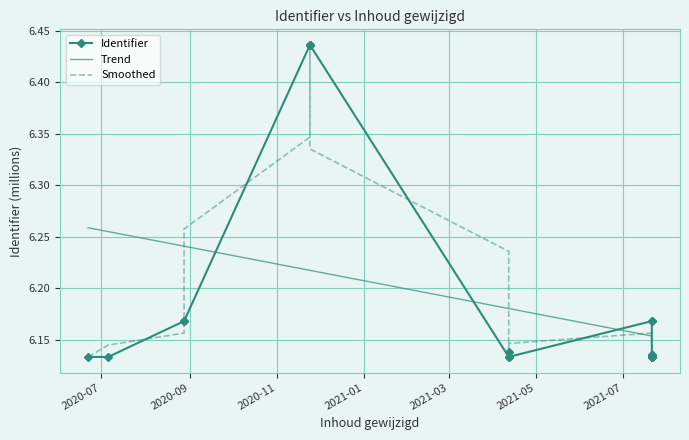

List the labels in order of value, largest first.

2020-11-24, 2020-11-24, 2020-11-24, 2021-07-21, 2021-07-21, 2020-08-28, 2020-08-28, 2021-04-12, 2021-07-21, 2021-07-21, 2021-07-21, 2021-07-21, 2021-07-21, 2021-07-21, 2021-07-21, 2021-07-21, 2021-04-12, 2021-04-12, 2020-07-06, 2020-06-22